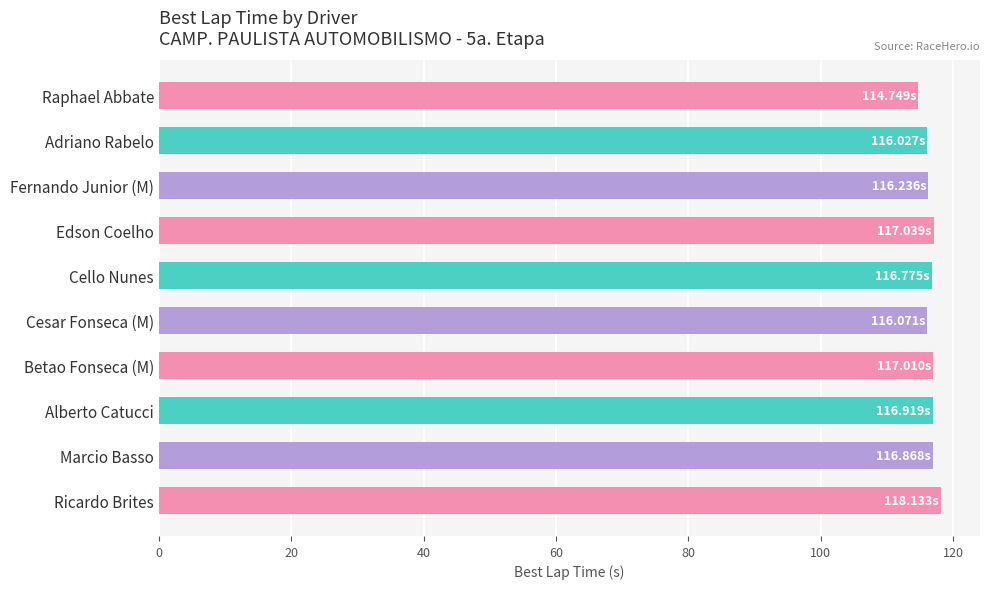

Approximately how many times larger is the value at Cesar Fonseca (M) compared to Raphael Abbate?

1.0